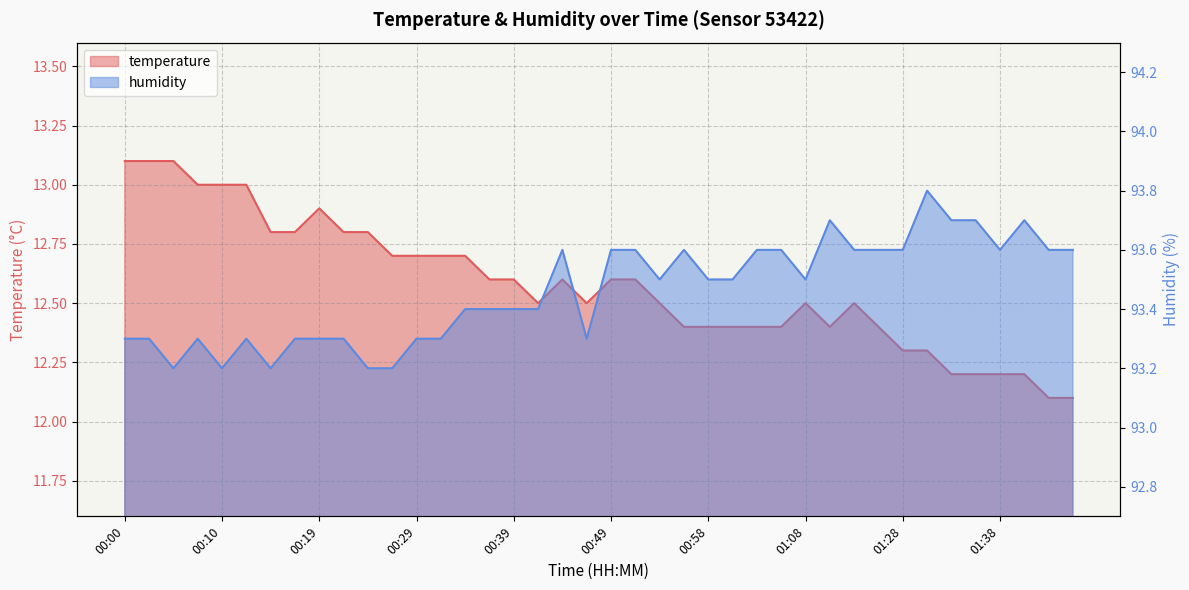

Read the humidity value at 00:17.

93.3